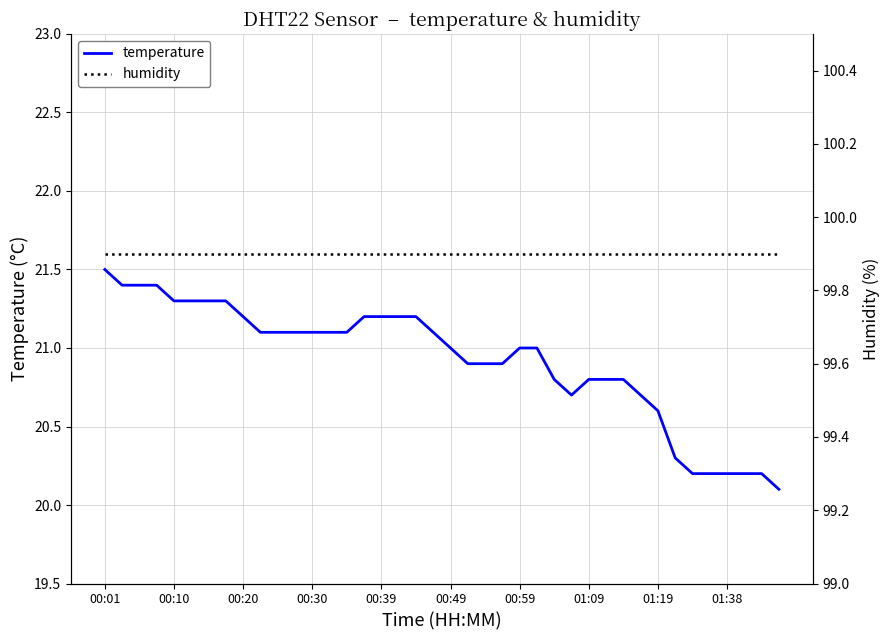

True or false: temperature and humidity cross at least once.

False